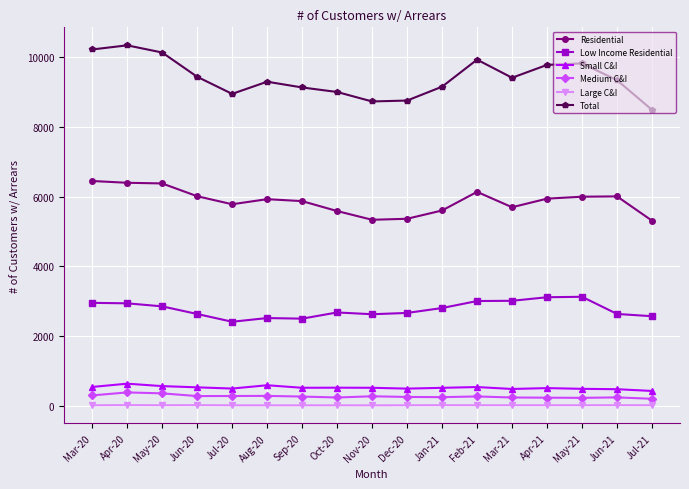

In Total, how many points are lower than both neighbors (excluding endpoints)?

3